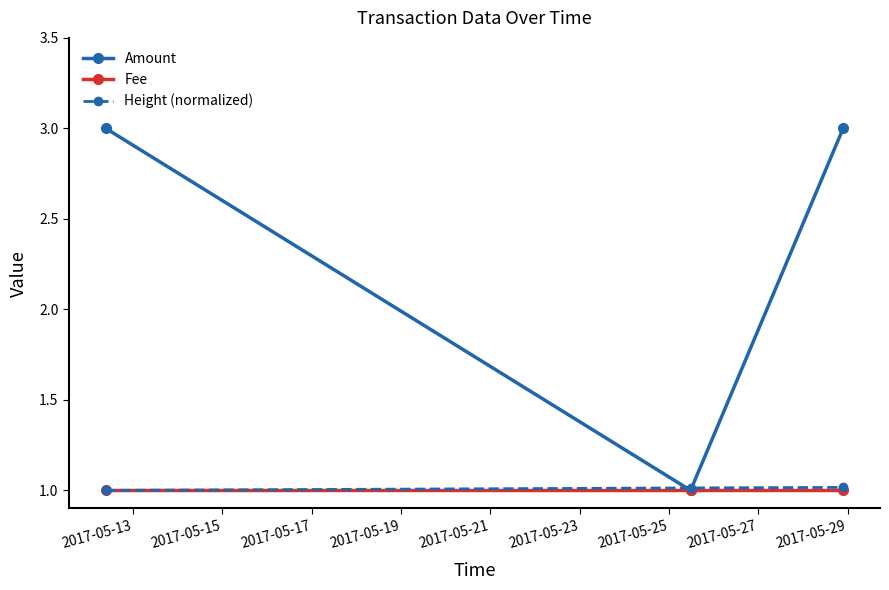

Which series has the widest spread of values?

Amount